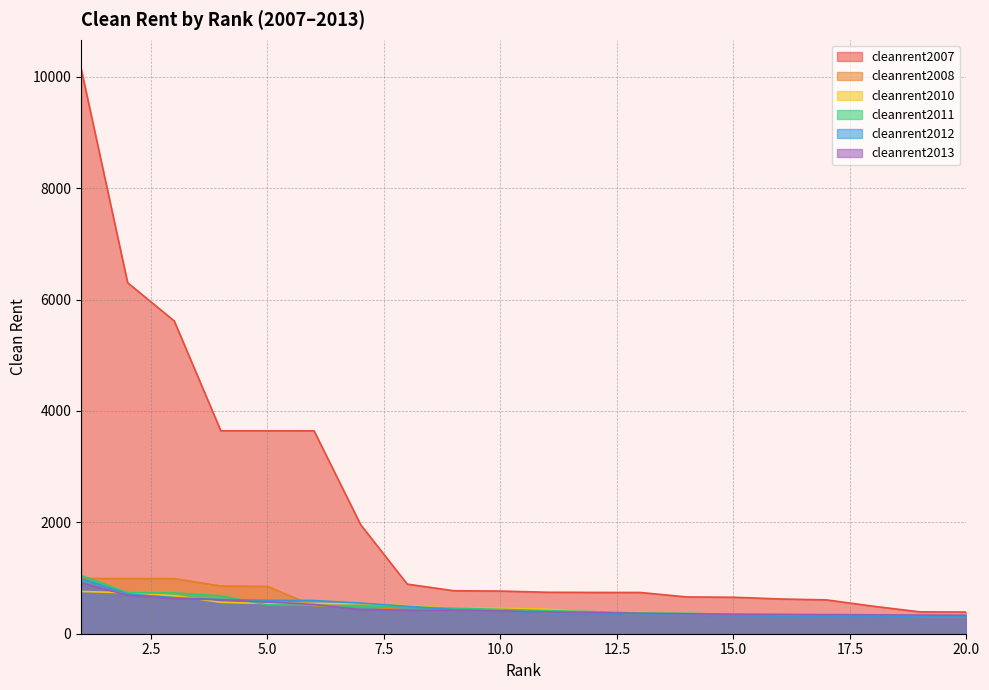

What is the total value across all series at 7?

4463.7